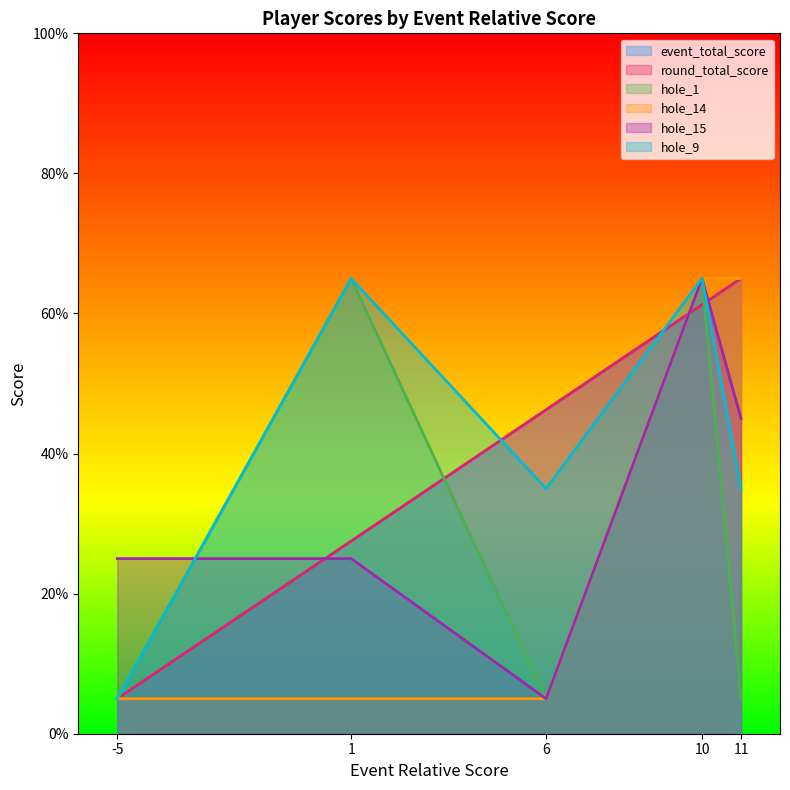

Does the chart display data point markers on the line(s)?

No